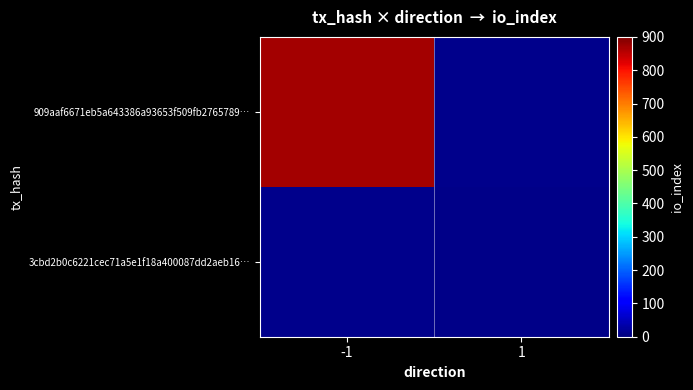

Which has a higher value, 1 or -1?

-1